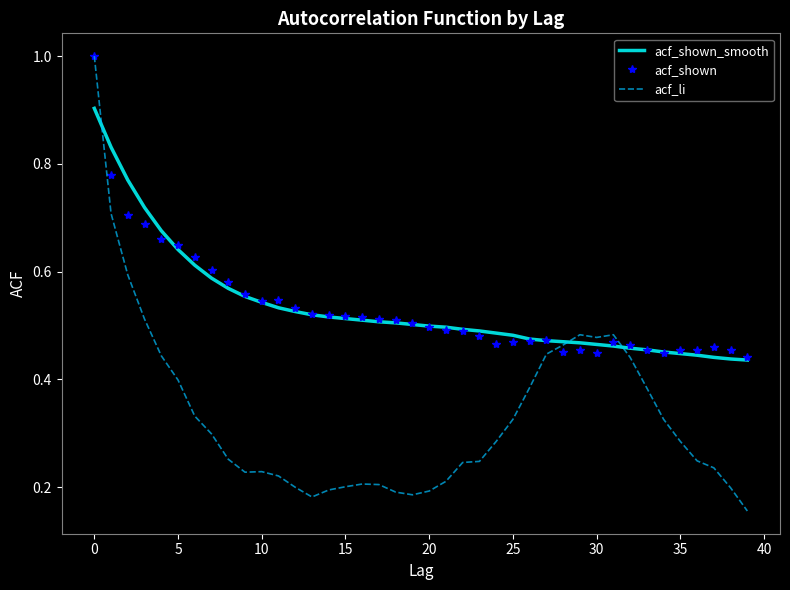

Which series has the largest range (max minus min)?

acf_li